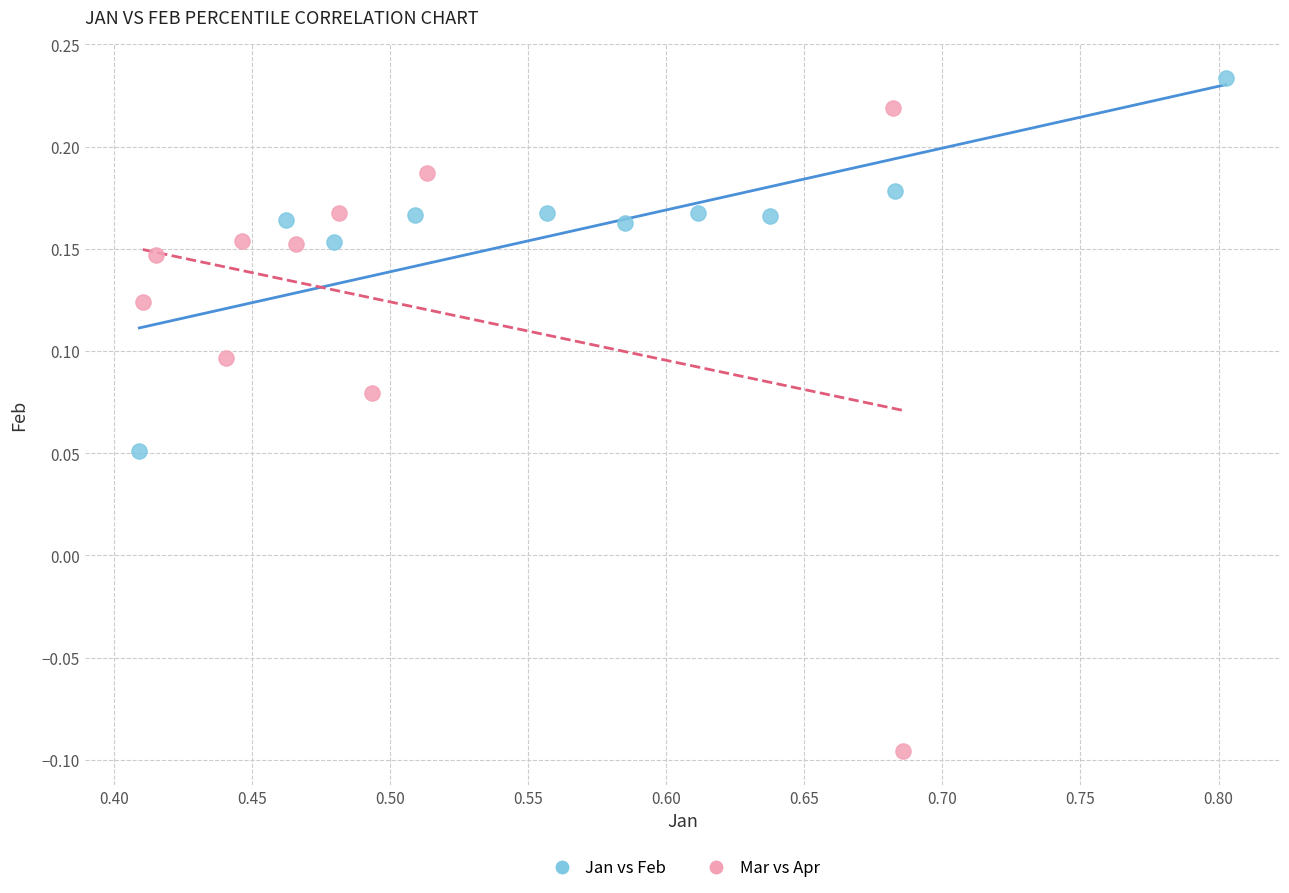

Which series contains the highest Y value?

Jan vs Feb